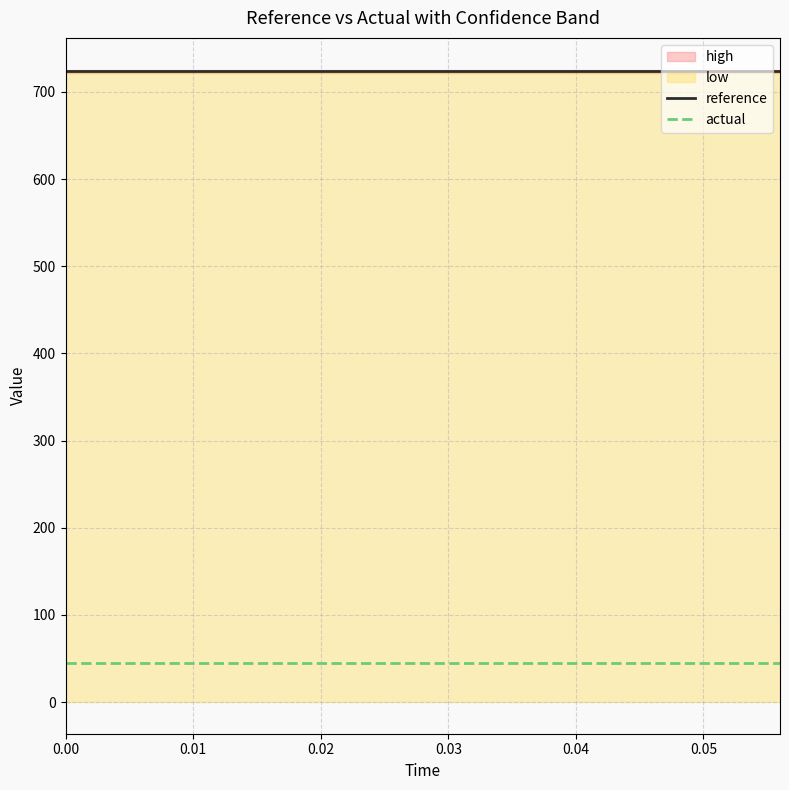

True or false: reference and actual intersect in this chart.

False